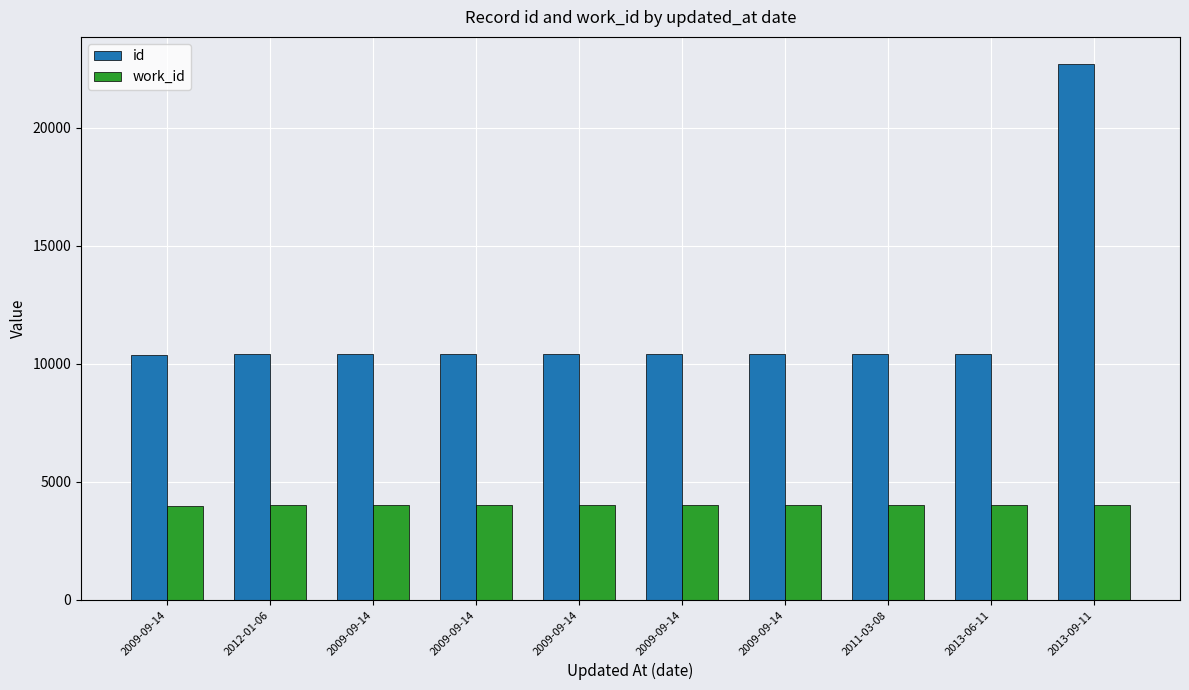

At 2009-09-14, list the series in order from smallest to largest.

work_id, id